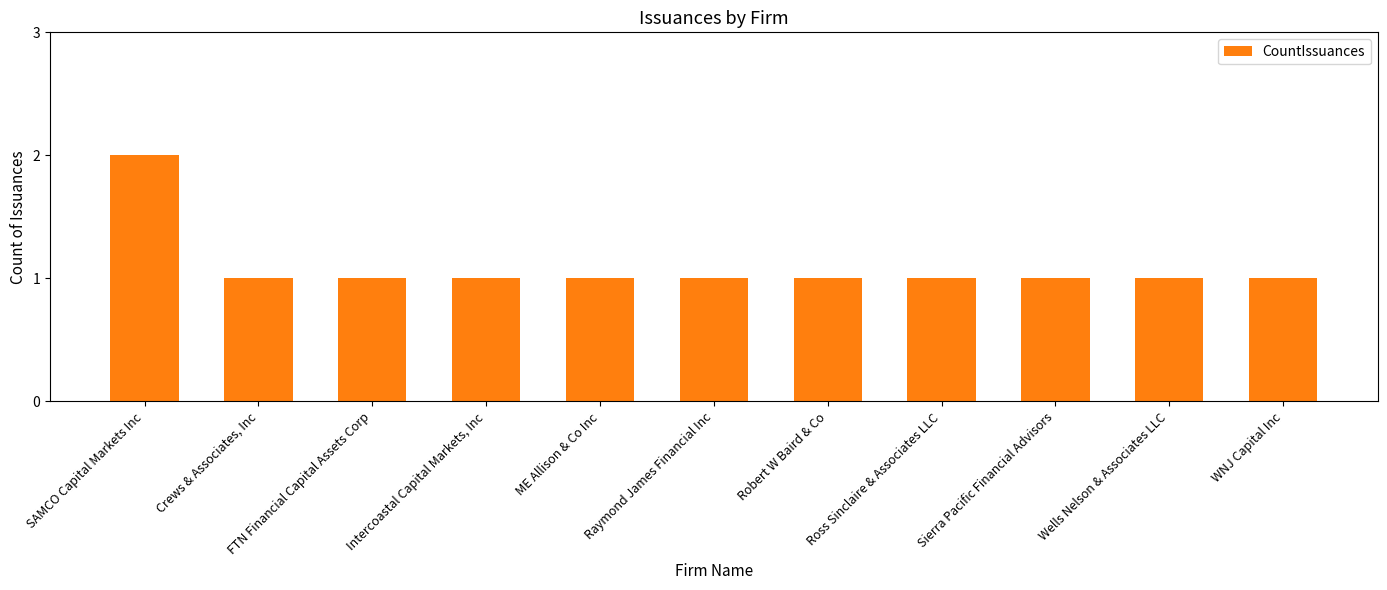

What is the value of the 8th bar from the left?

1